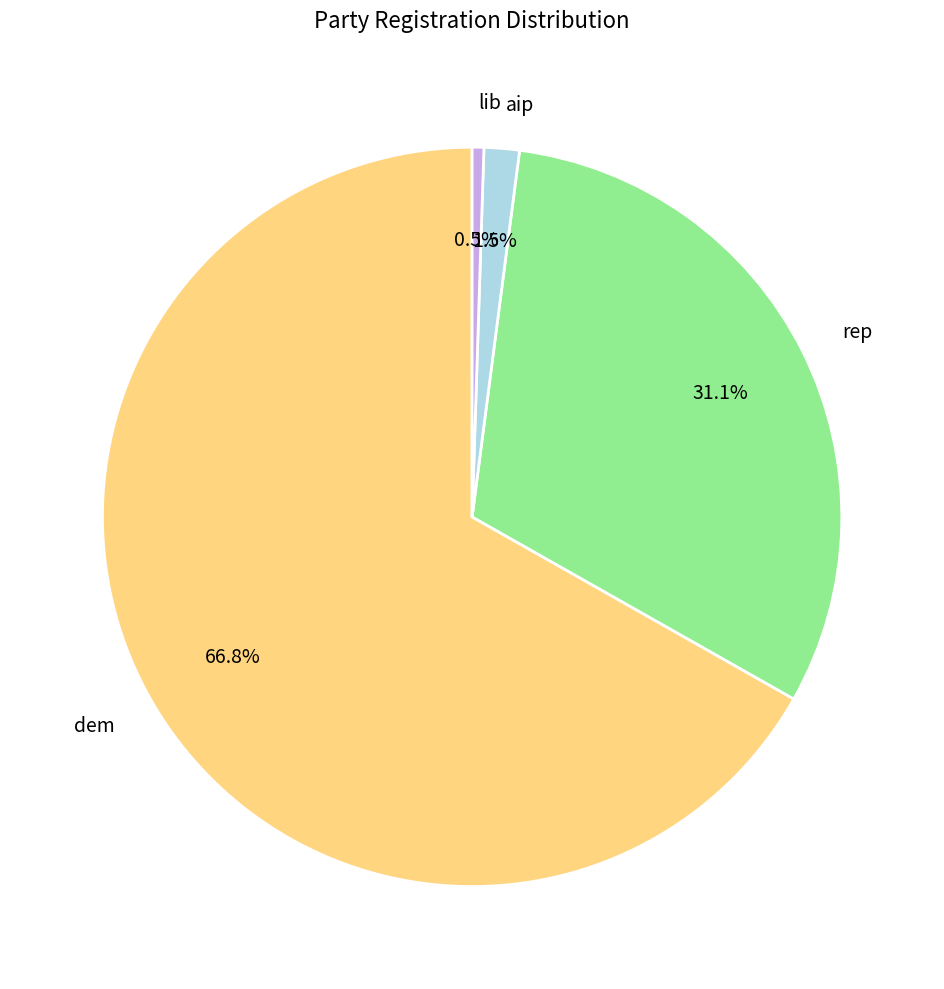

Which has a higher value, lib or rep?

rep